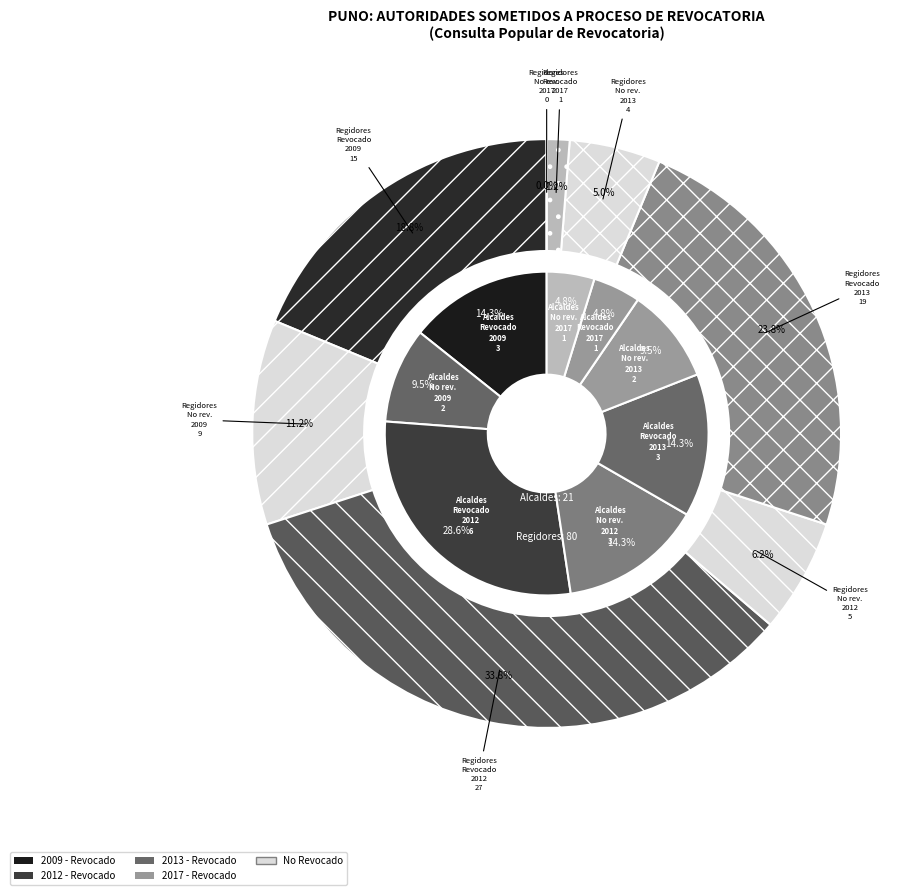

Which slice is the smallest?

2017